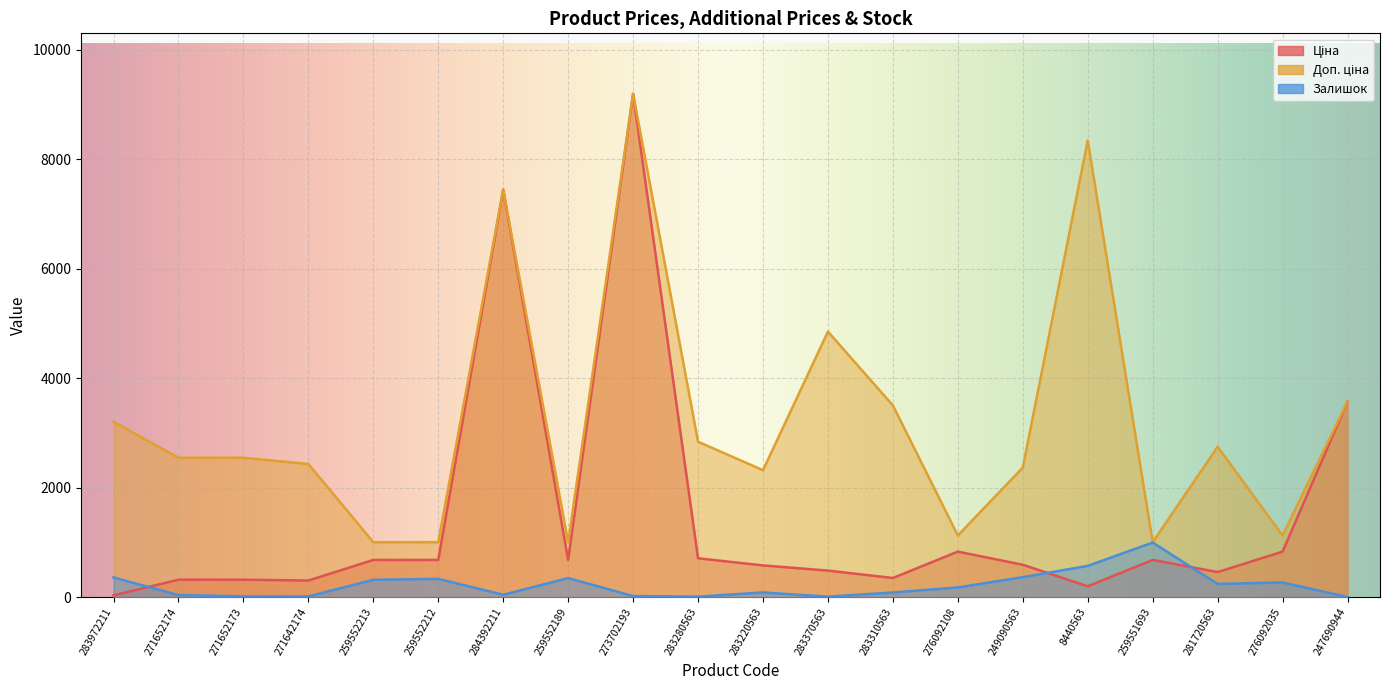

List the series in order of their peak value, lowest first.

Залишок, Ціна, Доп. ціна